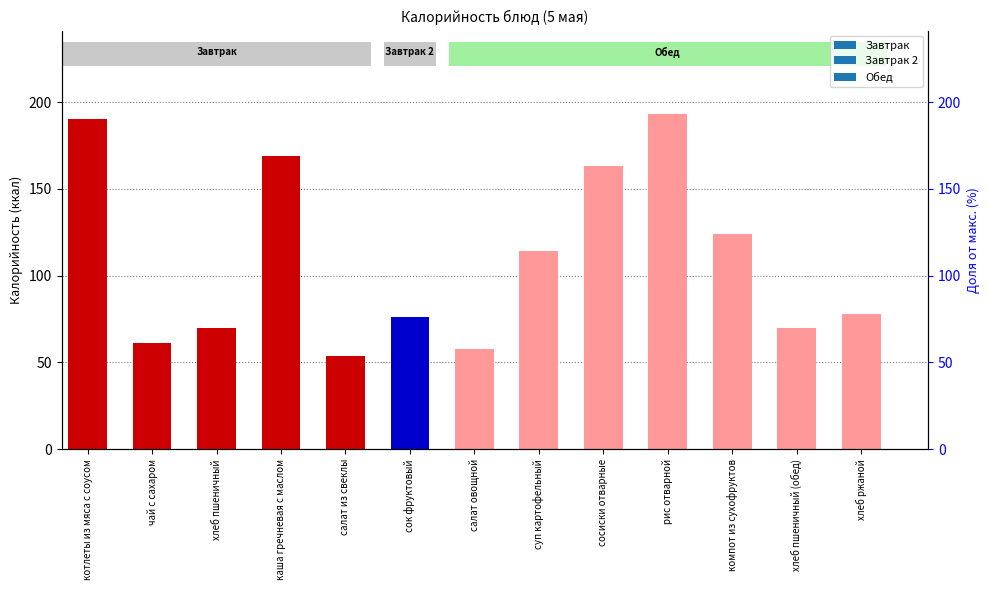

Which has a higher value, котлеты из мяса с соусом or сок фруктовый?

котлеты из мяса с соусом